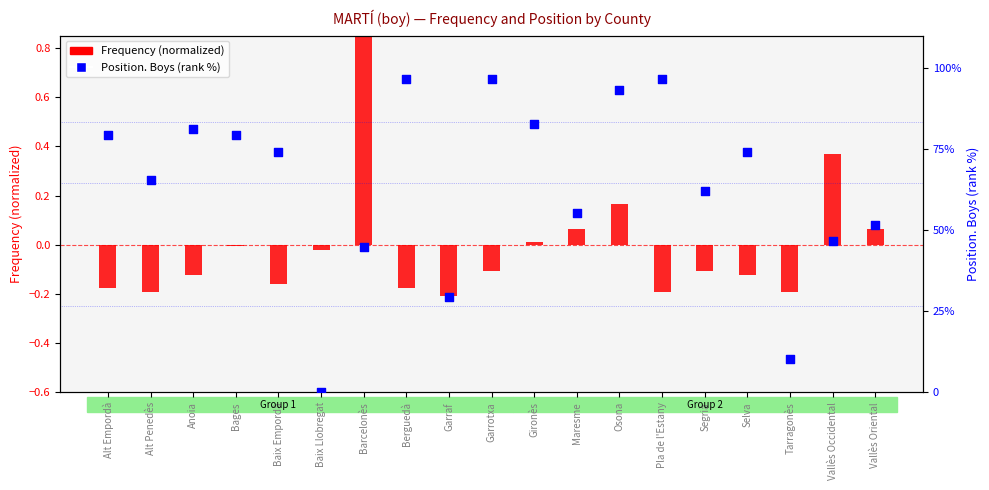

Which series has the largest total across all categories?

Position. Boys (percentile)